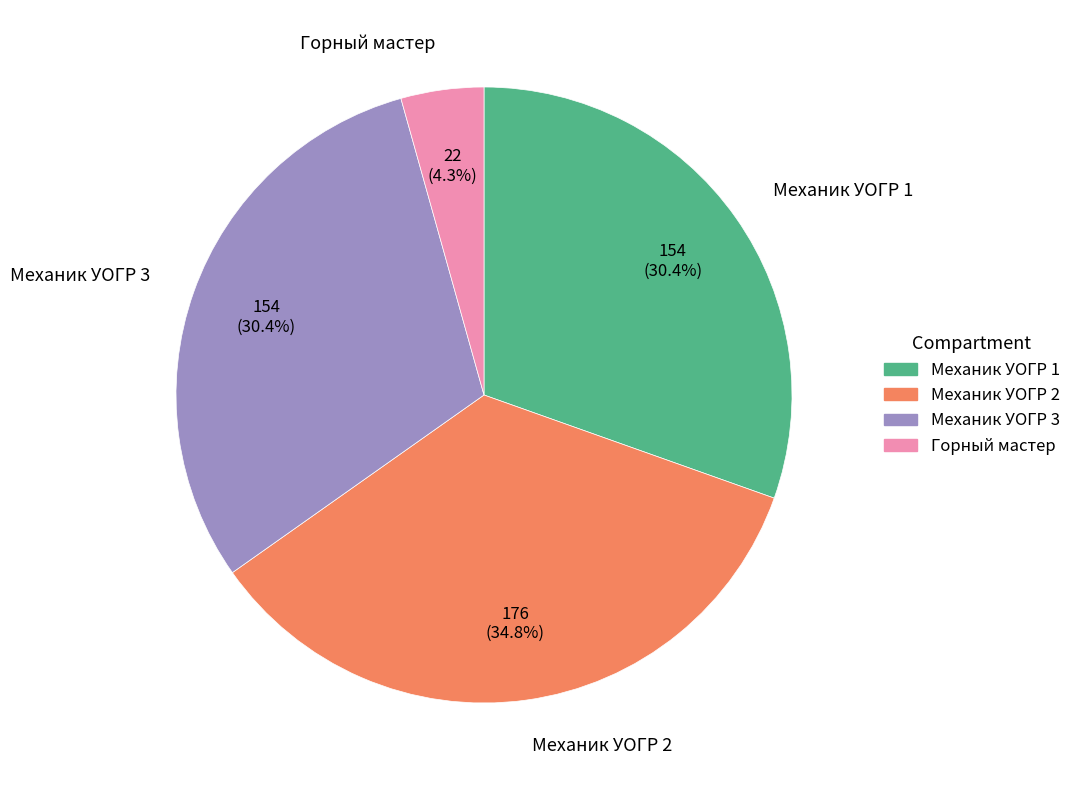

Which slice is the largest?

Механик УОГР 2